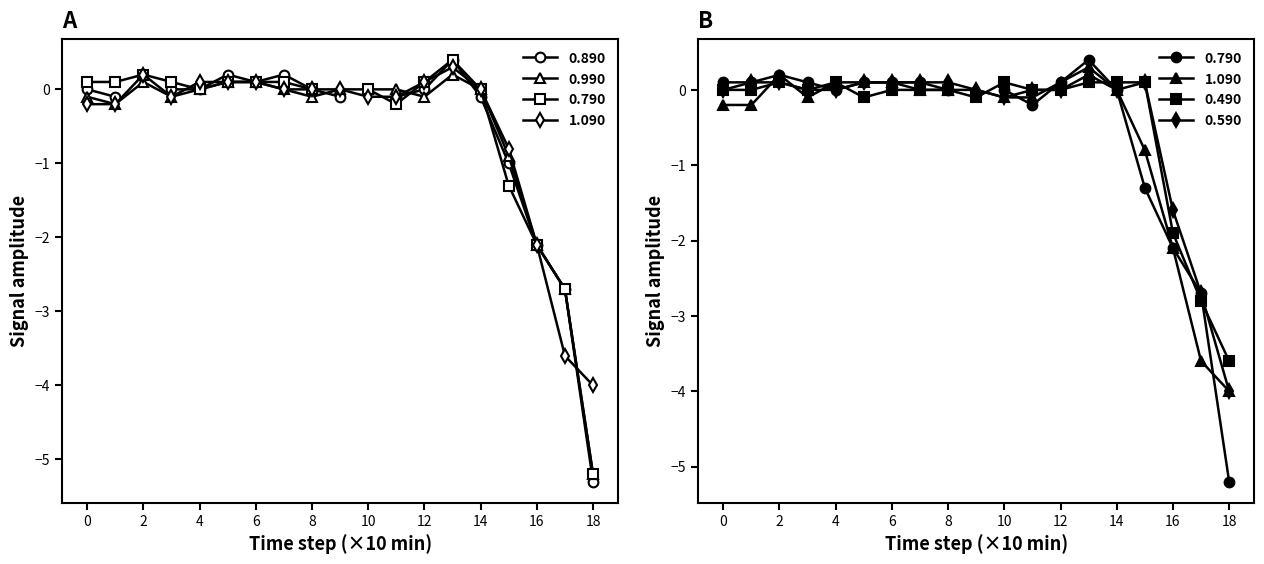

Which series changed the most between 2009/04/09 01:50 and 2009/04/09 02:20?

1.090